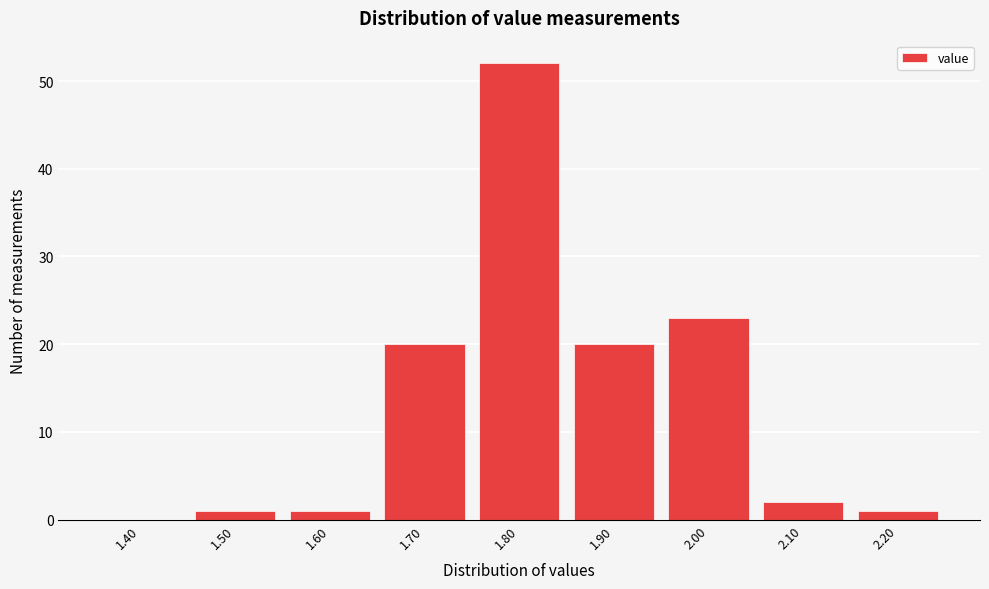

Reading left to right, what are all the values shown in this chart?

1.40=0	1.50=1	1.60=1	1.70=20	1.80=52	1.90=20	2.00=23	2.10=2	2.20=1